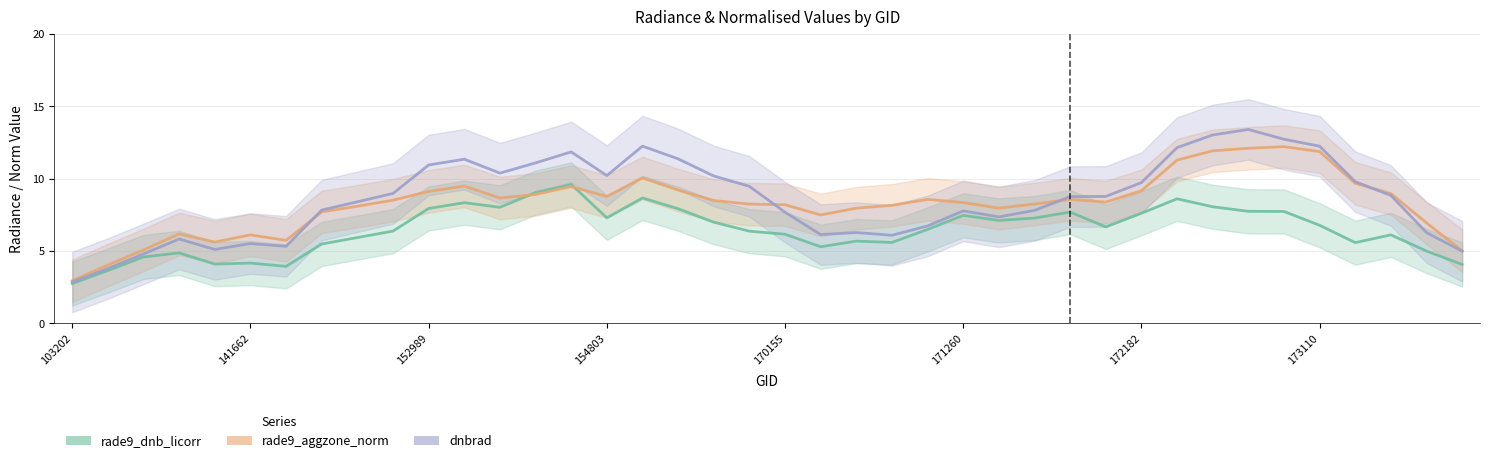

List the series in order of their peak value, lowest first.

rade9_dnb_licorr, rade9_aggzone_norm, dnbrad